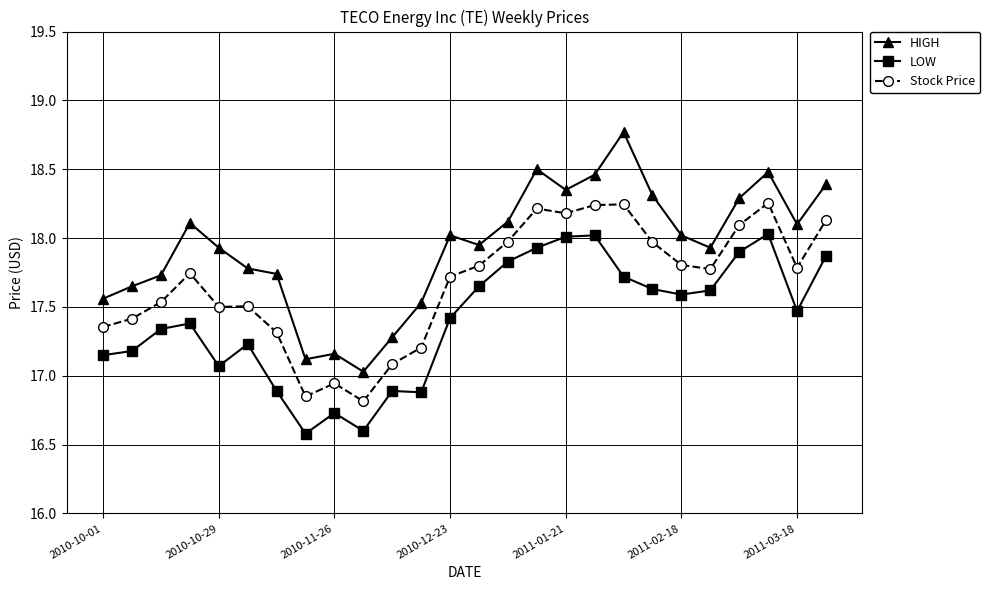

What is the maximum value shown in the chart?

18.8